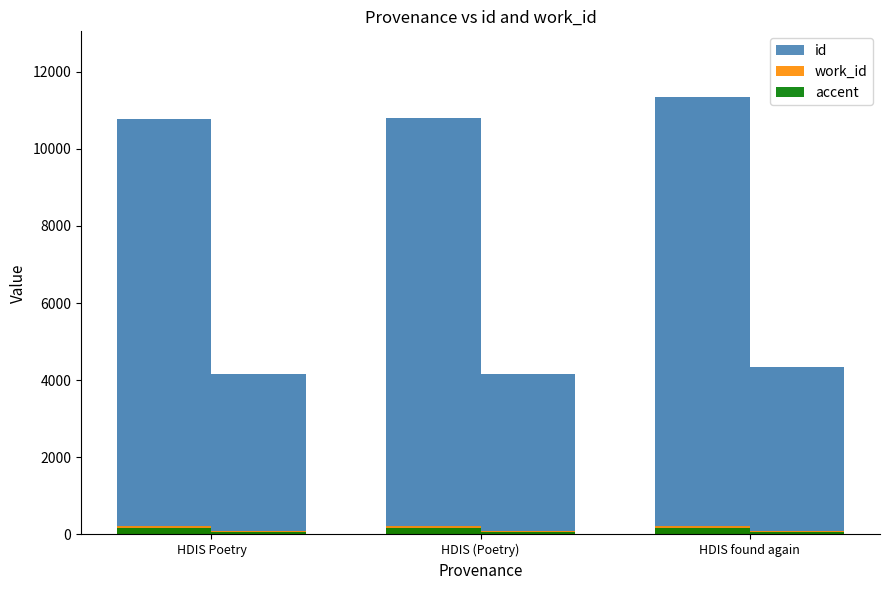

Count the number of categories in the chart.

3